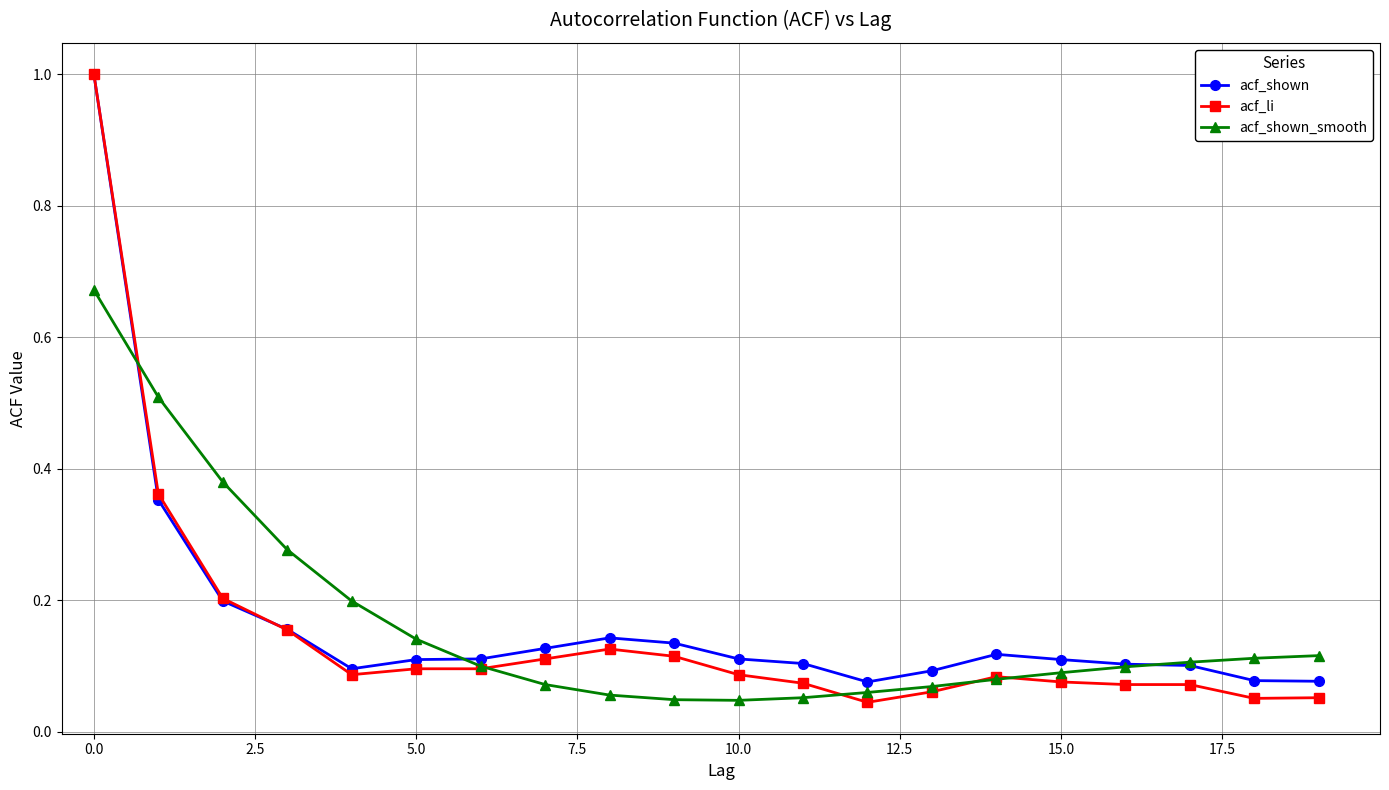

List the series in order of their overall mean, highest first.

acf_shown, acf_shown_smooth, acf_li